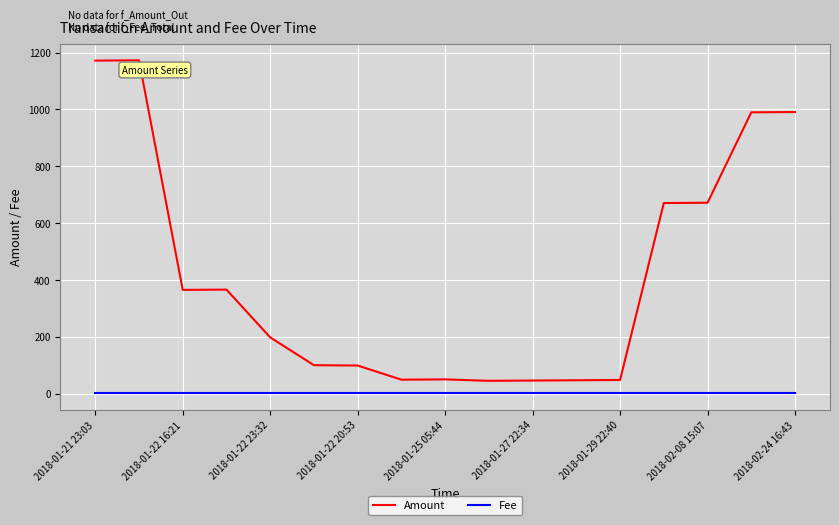

List the series in order of their overall mean, lowest first.

Fee, Amount